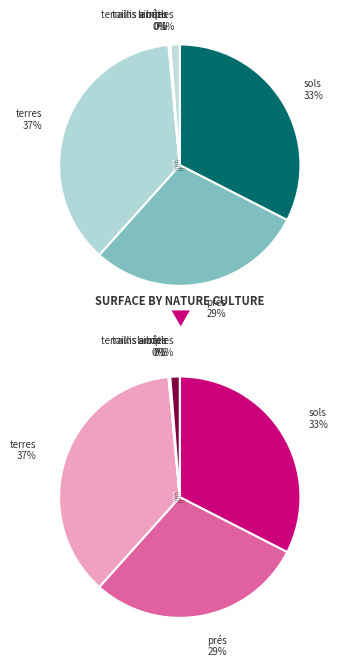

How many segments does this pie chart have?

6